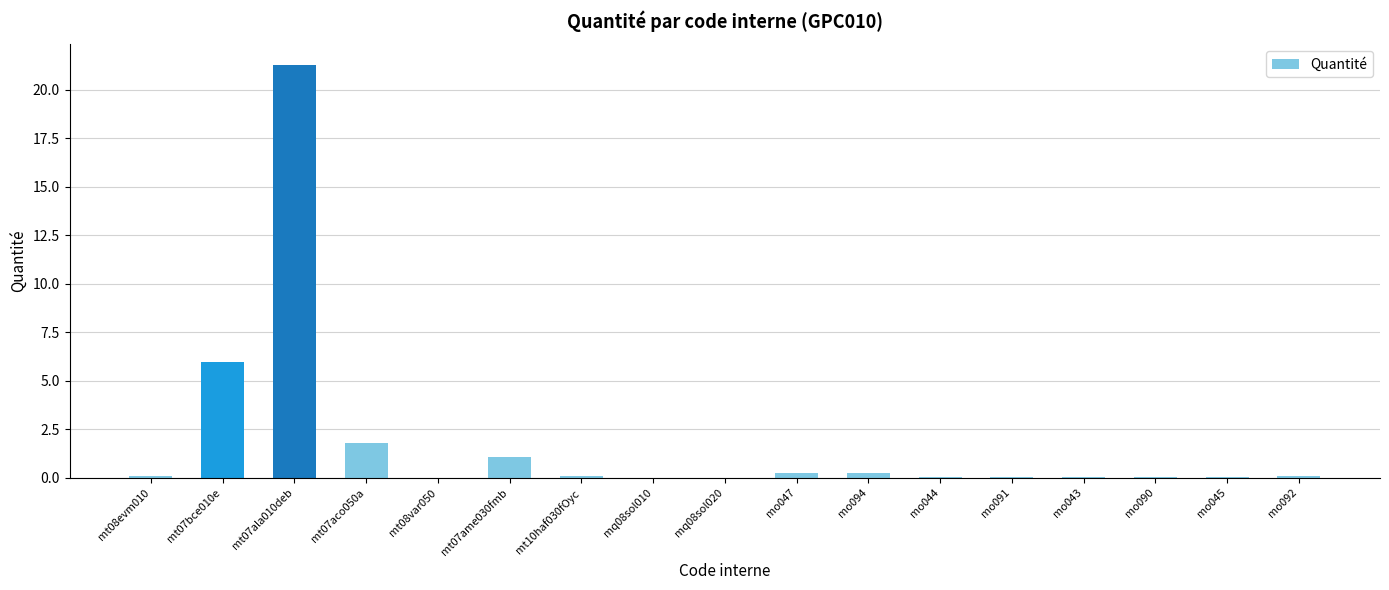

True or false: the data shows 0.1 at mo044.

True